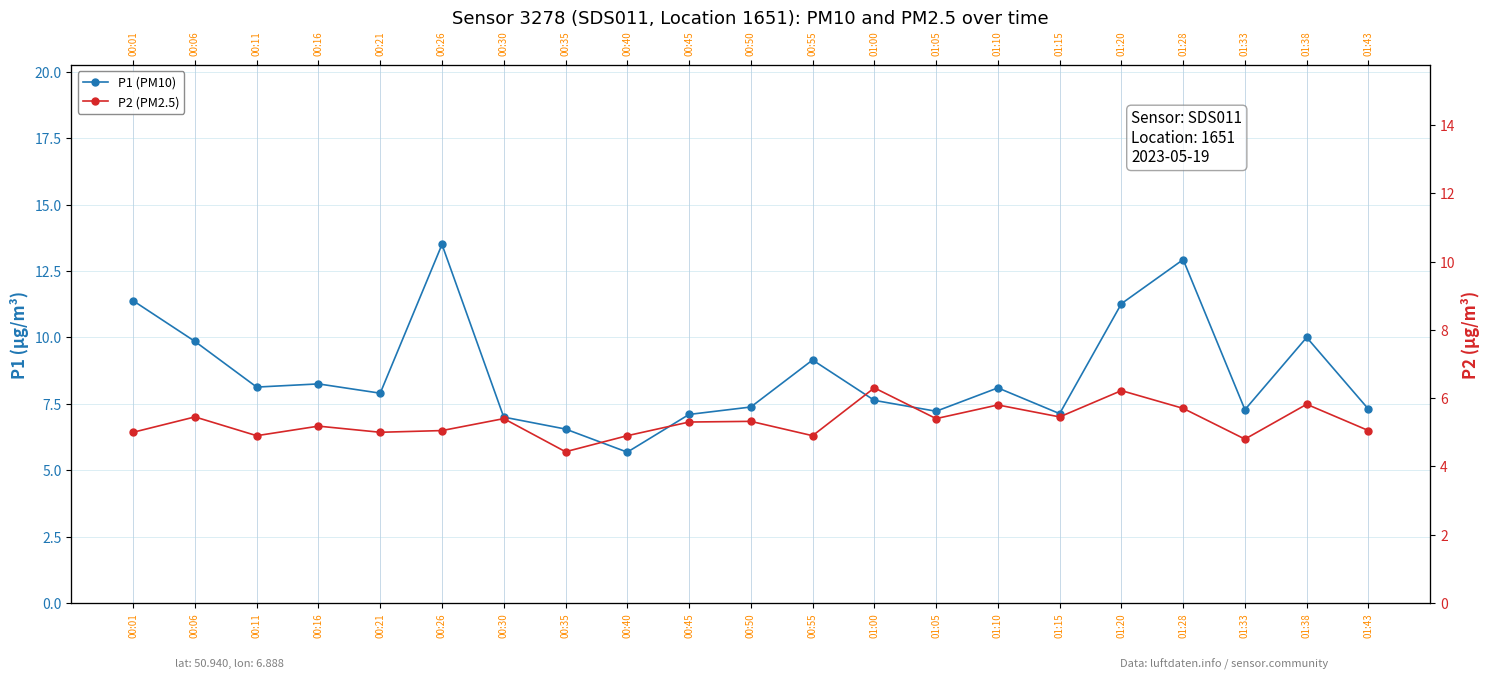

What is the label of the 7th point from the right?

01:10